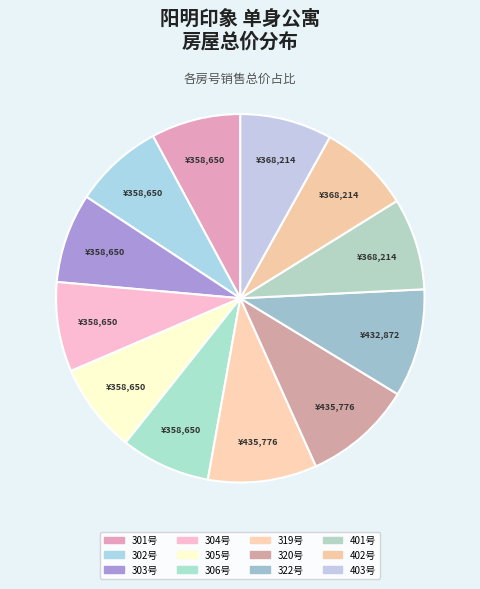

How many segments does this pie chart have?

12